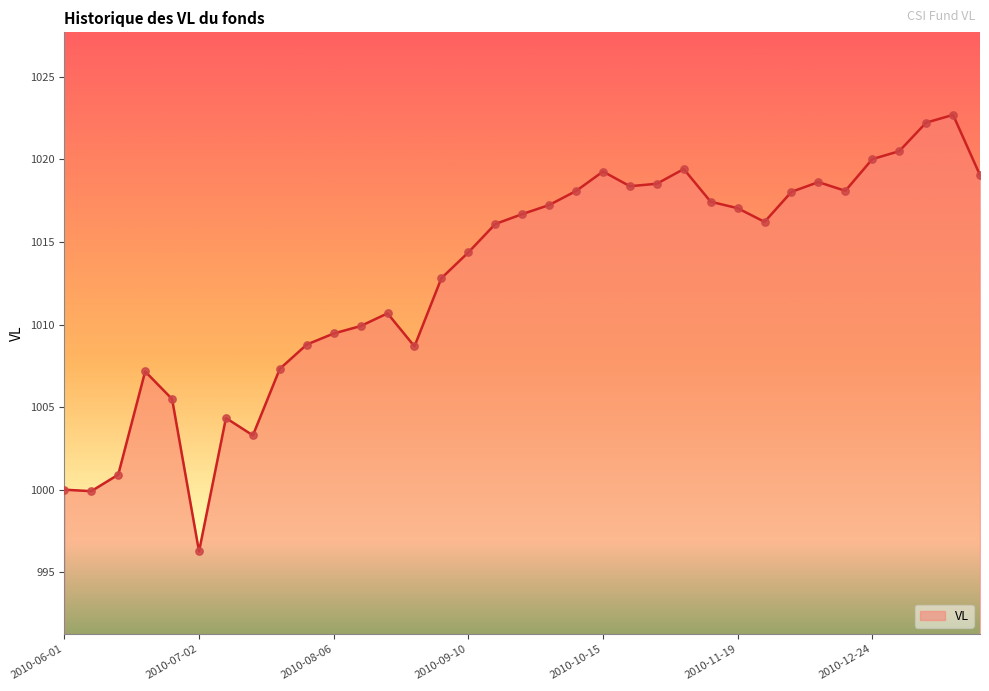

What is the maximum value shown in the chart?

1022.7